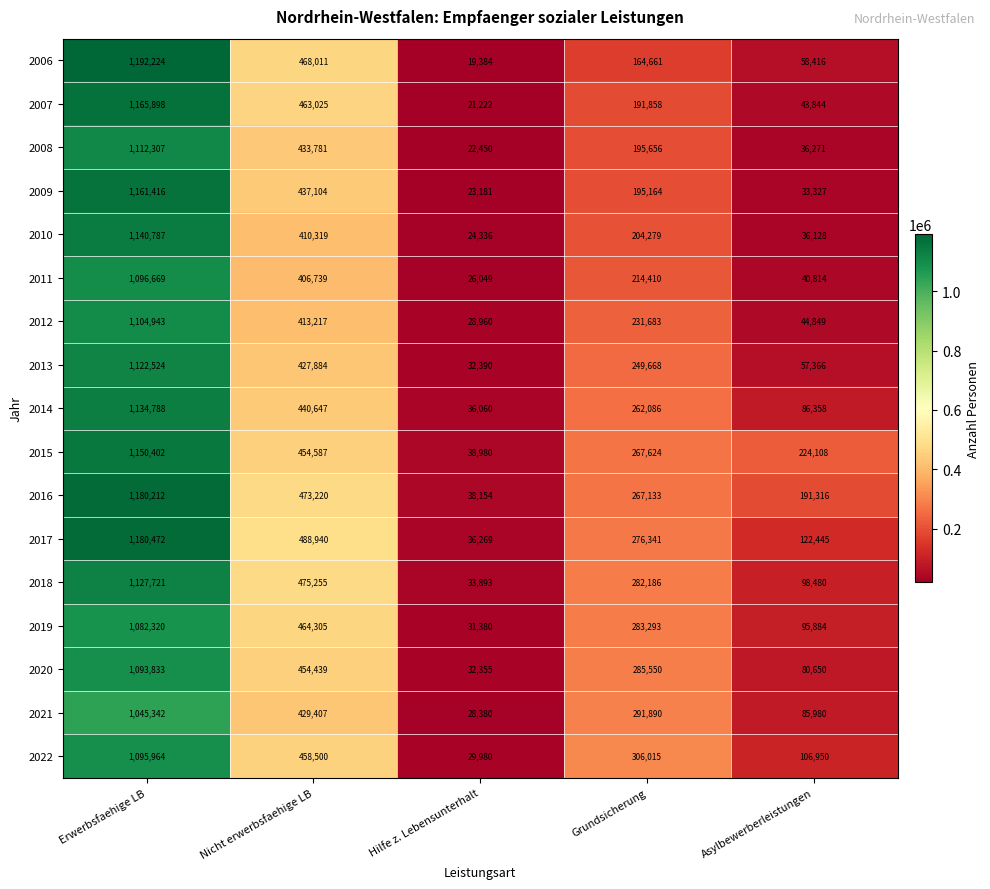

Is it true that 2018 equals 1850830 at Erwerbsfaehige LB?

False